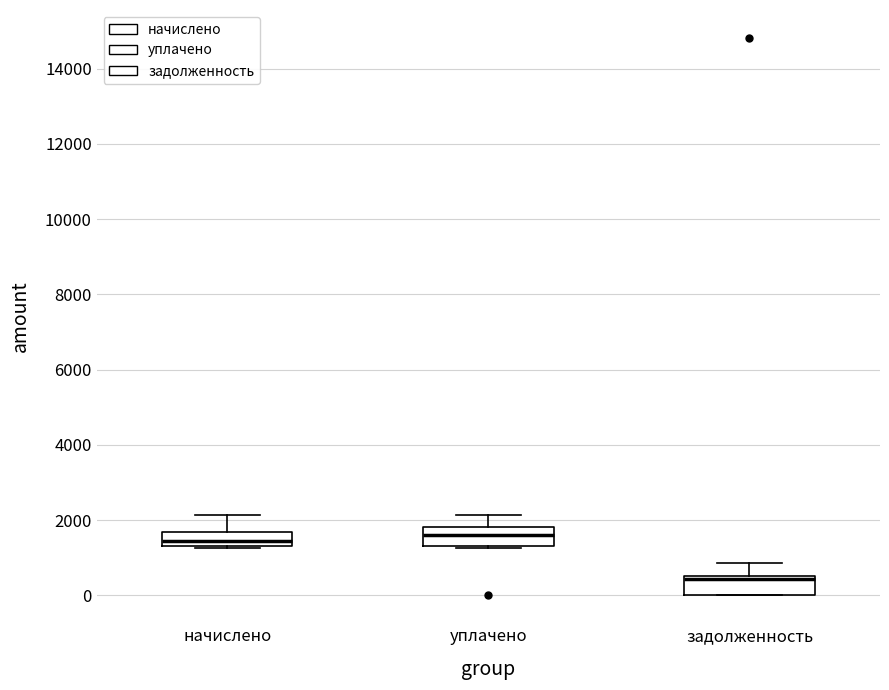

Reading left to right, transcribe this box plot: for each box, give where its median line is, the range the box spans, and where its two whiskers end, as read against the y-axis. The values are not printed on the chart, so give them approximately, as read against the axis.

начислено: median 1400 (inside the box), box 1400 to 1600, whiskers 1200 to 2200
уплачено: median 1600, box 1400 to 1800, whiskers 1200 to 2200
задолженность: median 400, box 0 to 600, whiskers 0 to 800